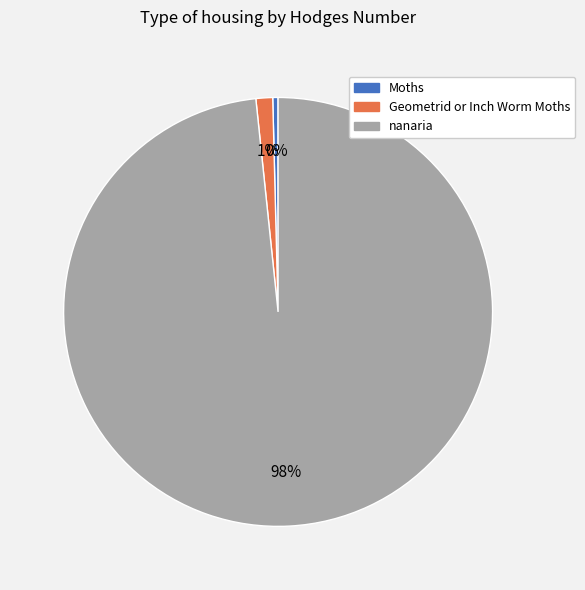

Count the number of slices in the pie.

3